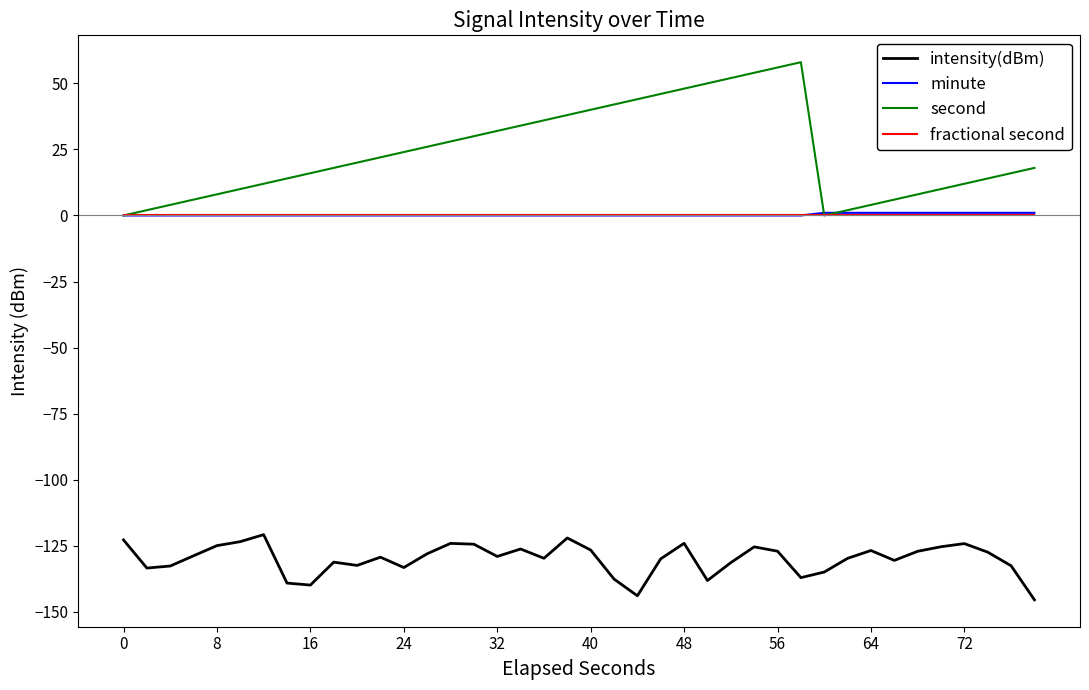

What are all the series names shown in the legend?

intensity(dBm), minute, second, fractional second